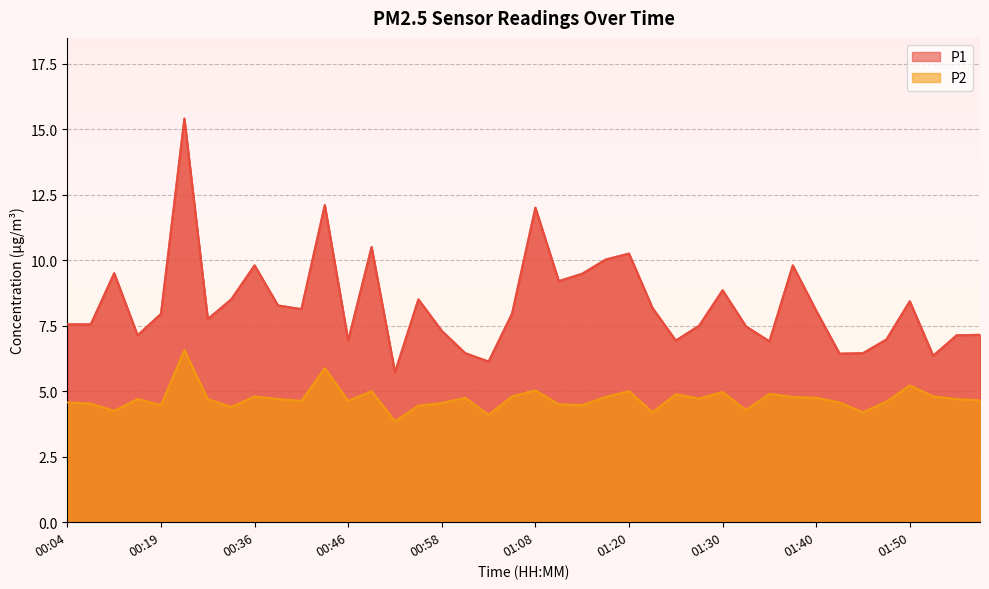

What position from the right is 00:04?

40